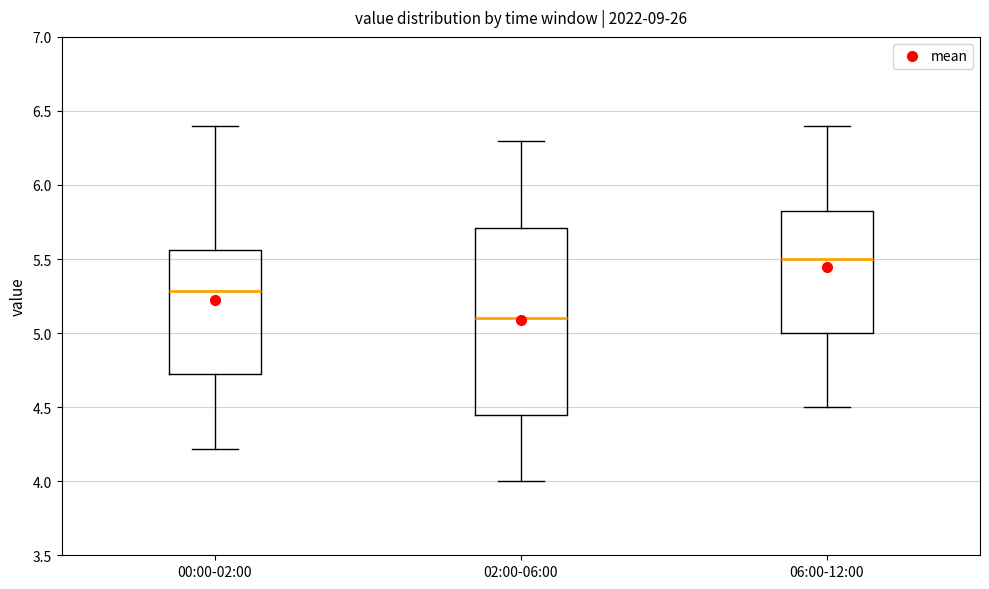

Which box is the tallest, from its lower edge to its upper edge?

02:00-06:00